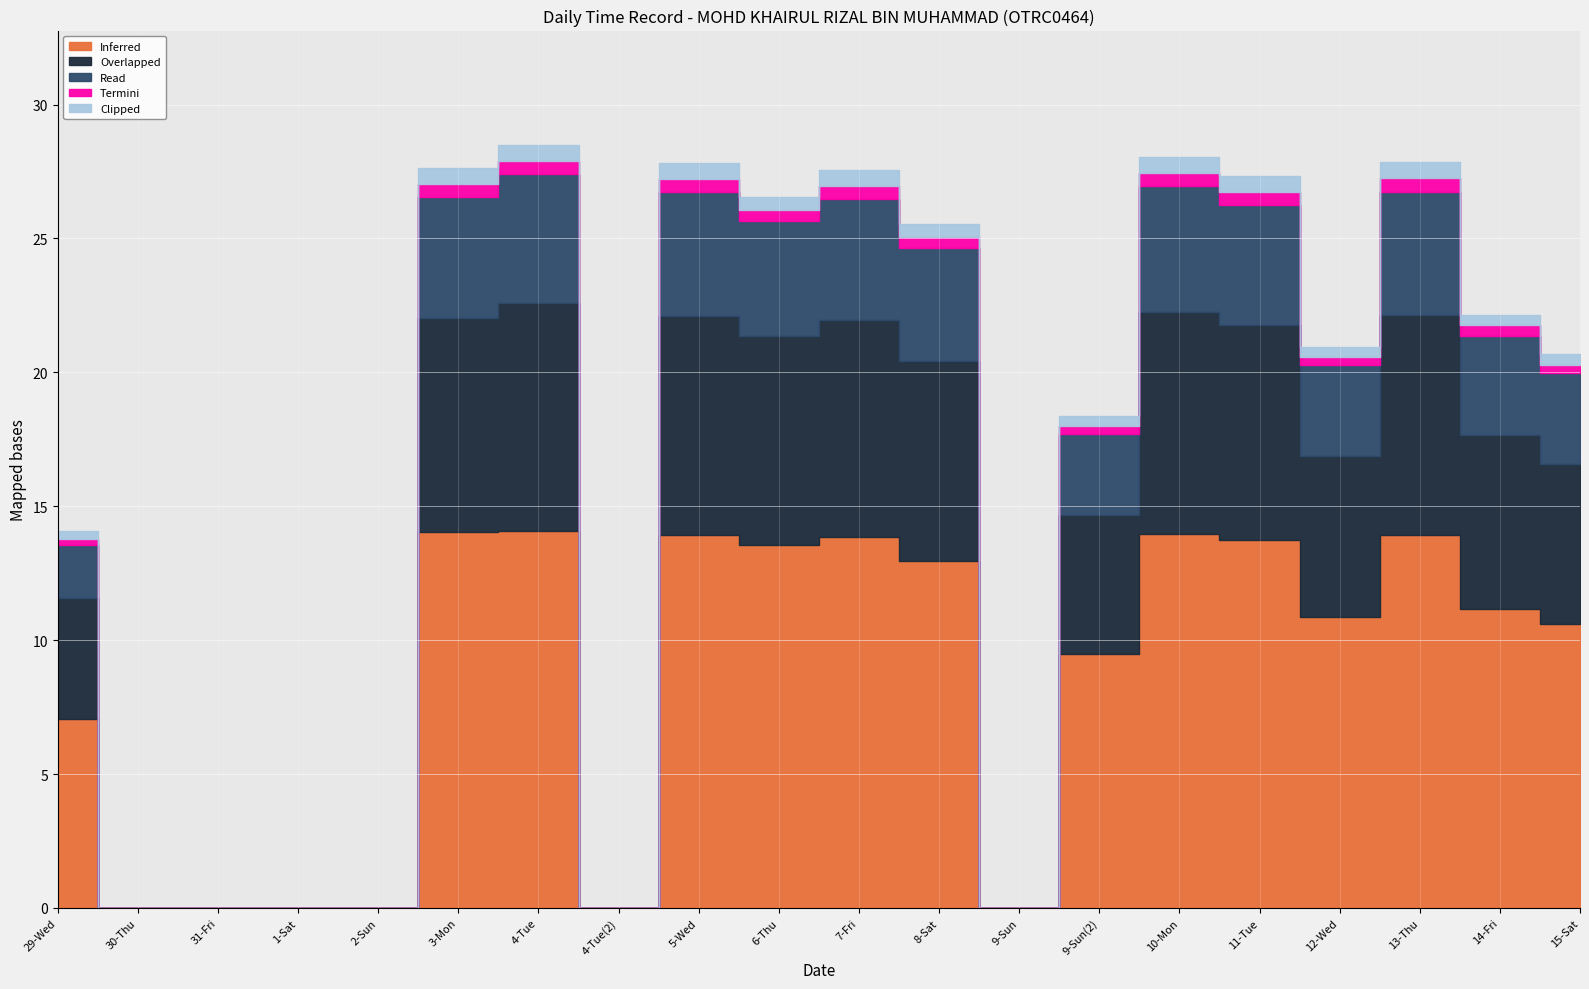

Is the value of Termini at 5-Wed greater than the value of Inferred at 31-Fri?

Yes